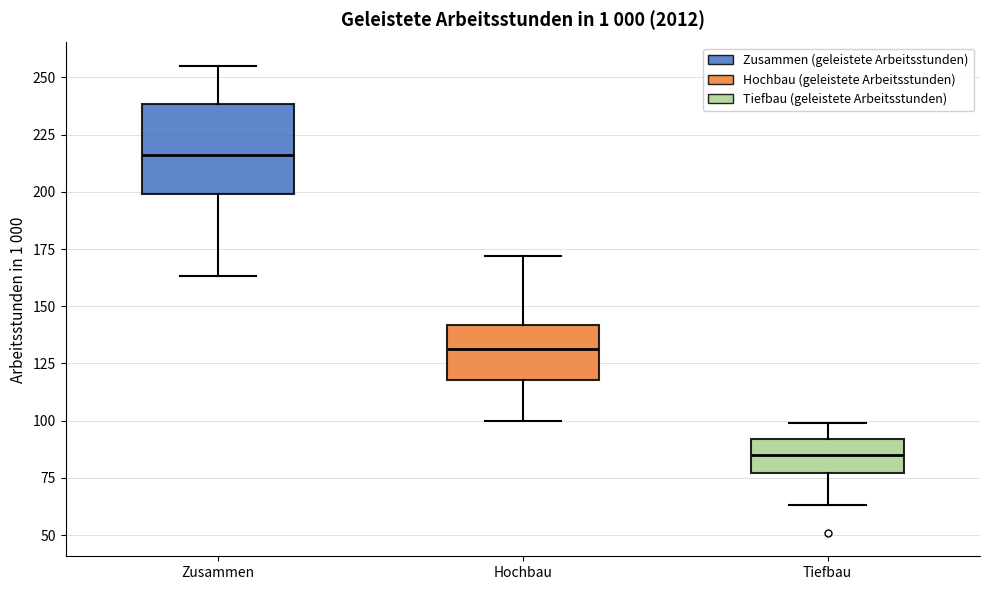

Which box's median line is the lowest?

Tiefbau